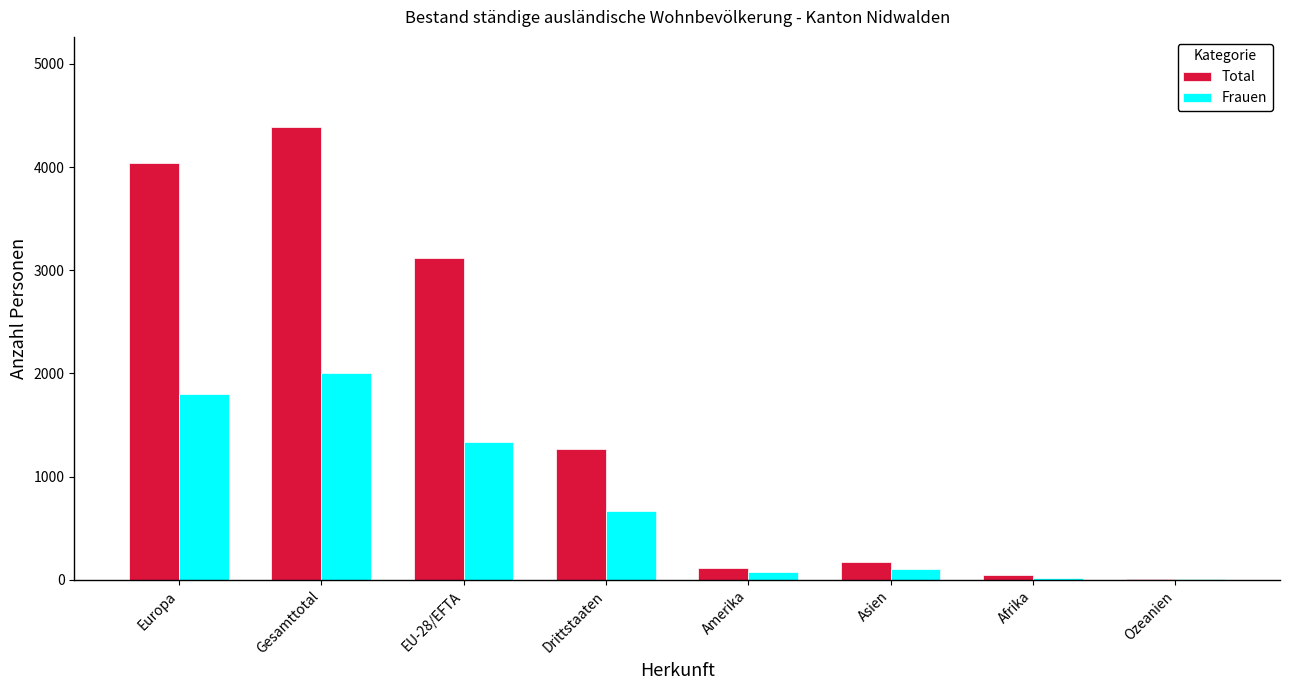

True or false: Total has a value of 6495 at Gesamttotal.

False